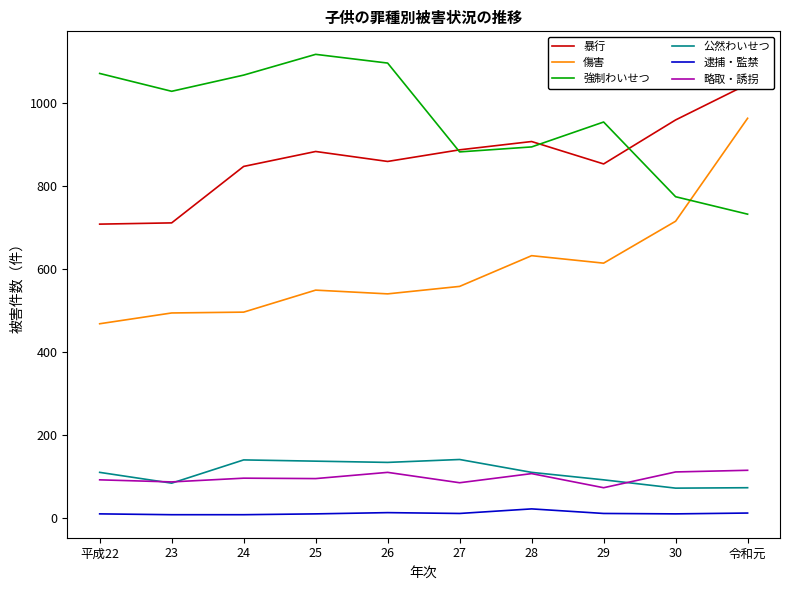

What is the label of the 4th point from the right?

28